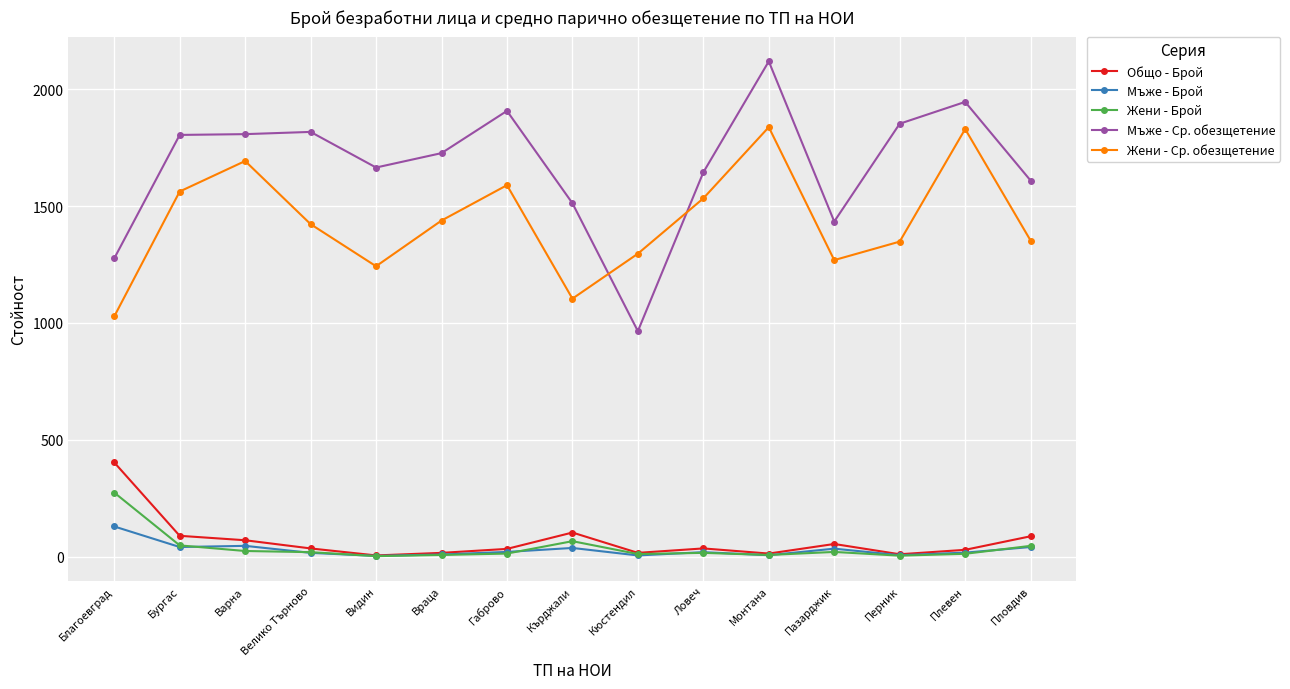

Rank the series by their maximum value, from highest to lowest.

Мъже - Ср. обезщетение, Жени - Ср. обезщетение, Общо - Брой, Жени - Брой, Мъже - Брой